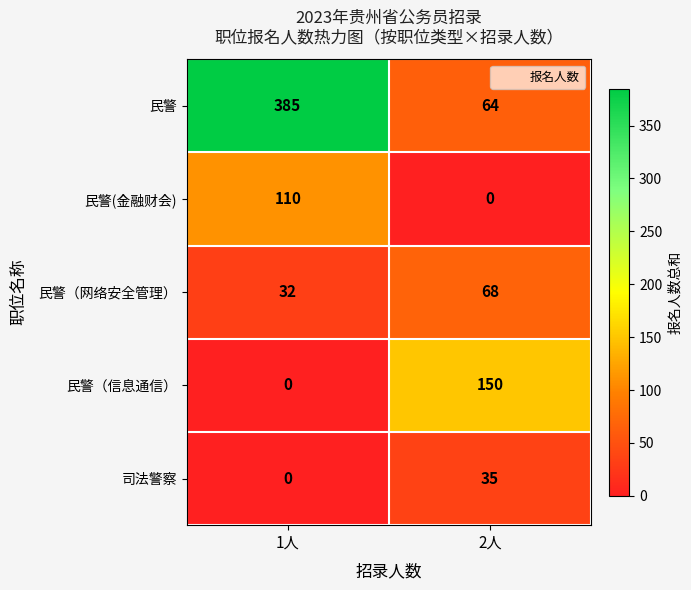

How many values in the 民警(金融财会) series are below 110?

1